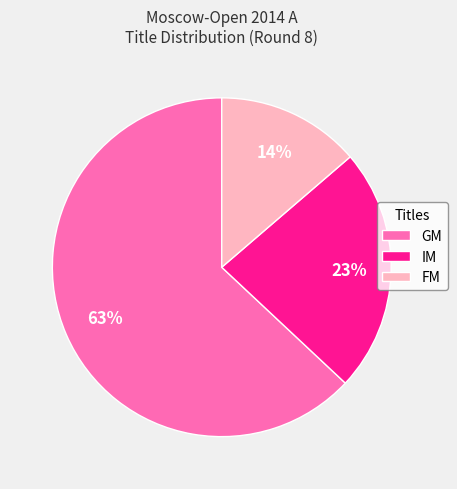

To the nearest percent, what is the difference between the GM and IM slice percentages?

40%